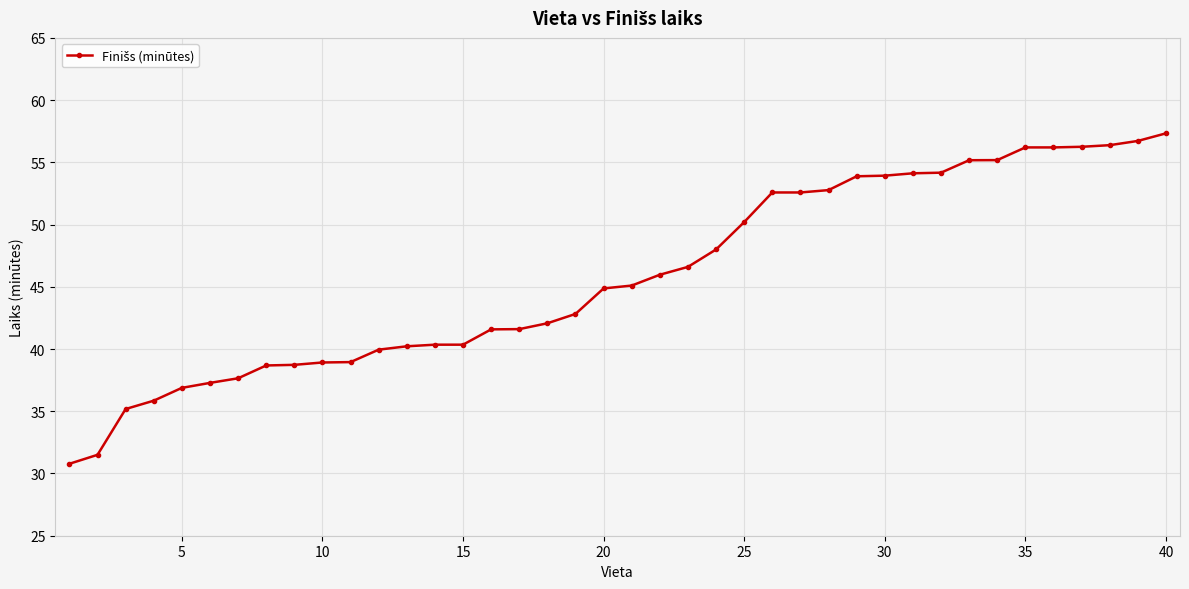

What is the average value?

45.8